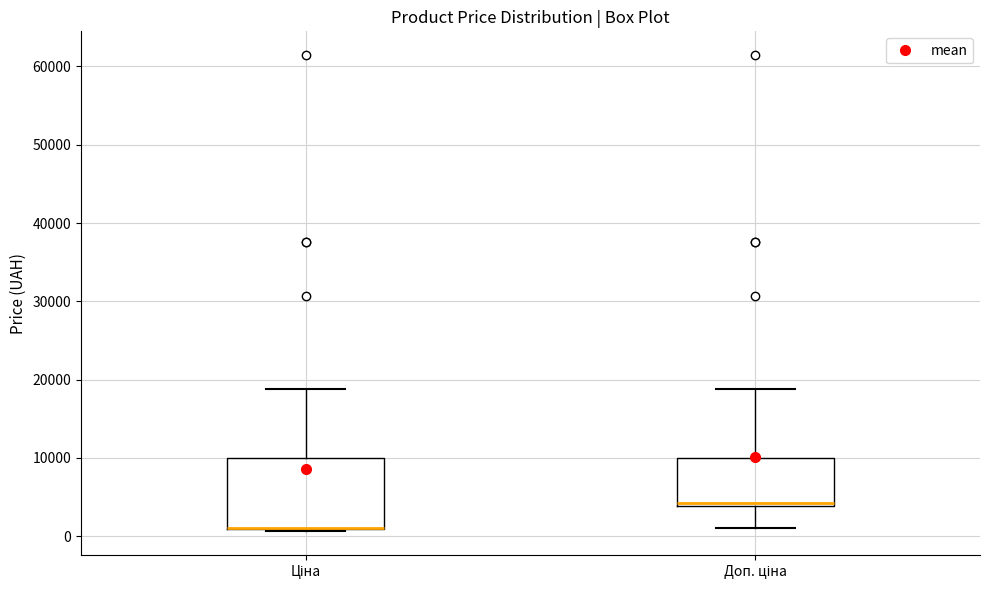

Reading left to right, transcribe this box plot: for each box, give where its median line is, the range the box spans, and where its two whiskers end, as read against the y-axis. The values are not printed on the chart, so give them approximately, as read against the axis.

Ціна: median 1000 (drawn on the box's lower edge), box 1000 to 10000, whiskers 1000 to 19000
Доп. ціна: median 4000 (just above the box's lower edge), box 4000 to 10000, whiskers 1000 to 19000